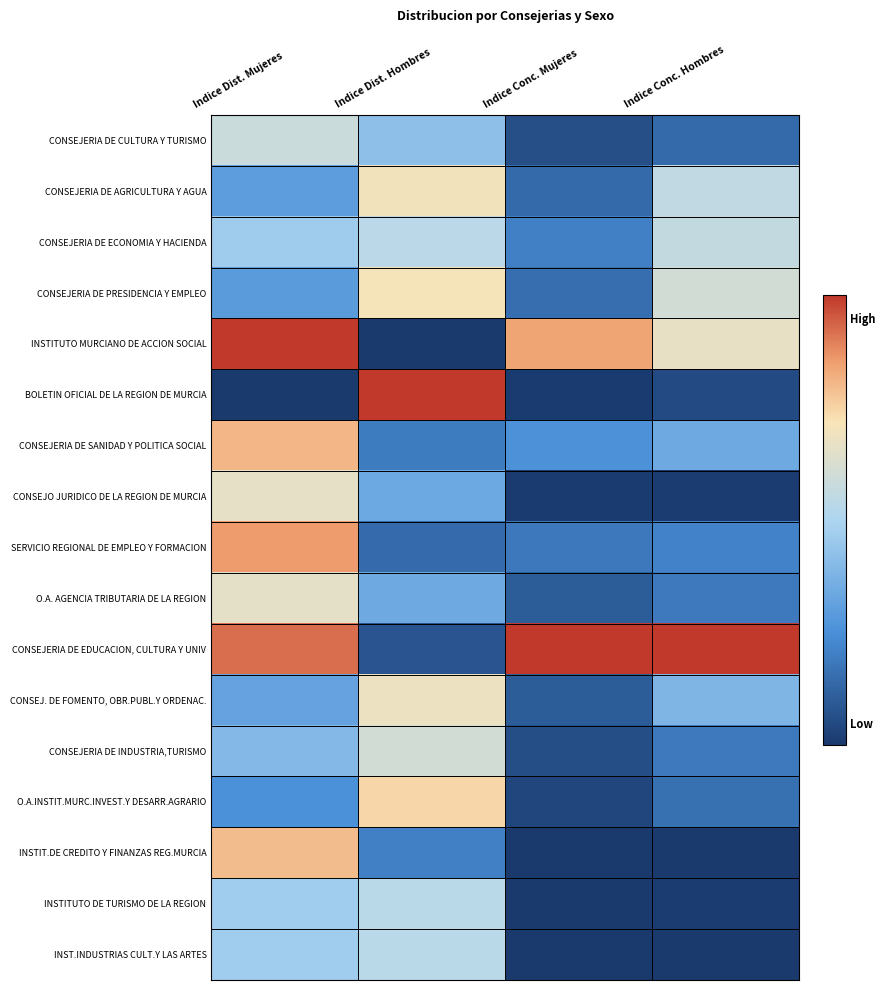

Which series has the largest total across all categories?

CONSEJERIA DE EDUCACION, CULTURA Y UNIV